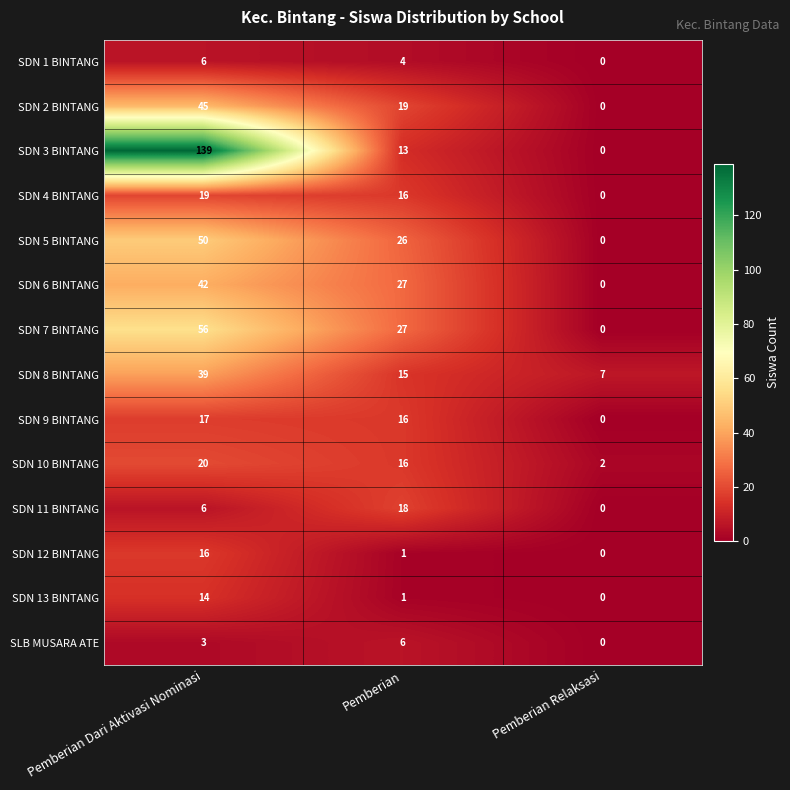

At which category does the chart reach its minimum across all series?

Pemberian Relaksasi